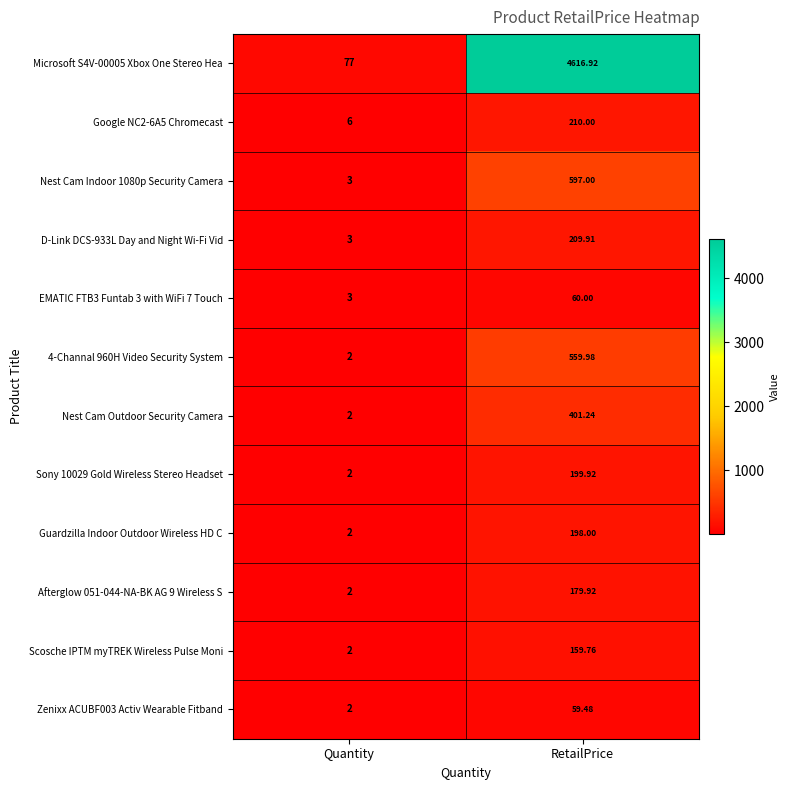

Count the number of data series in this chart.

12